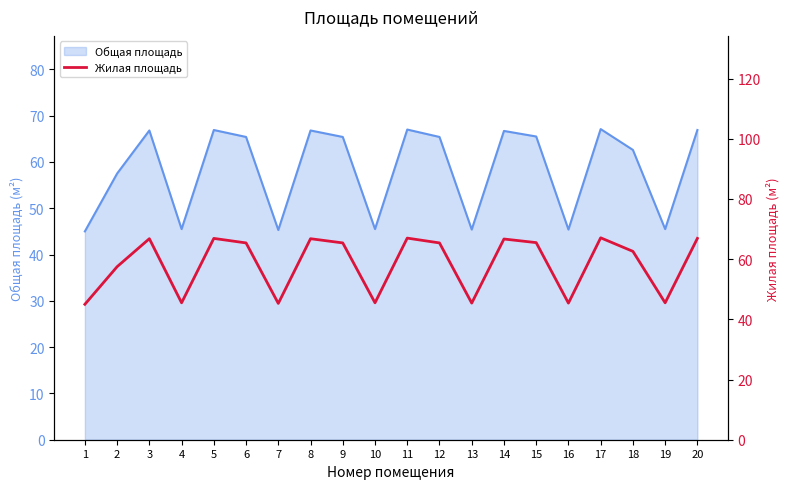

What is the value of the 17th point from the left?

67.1